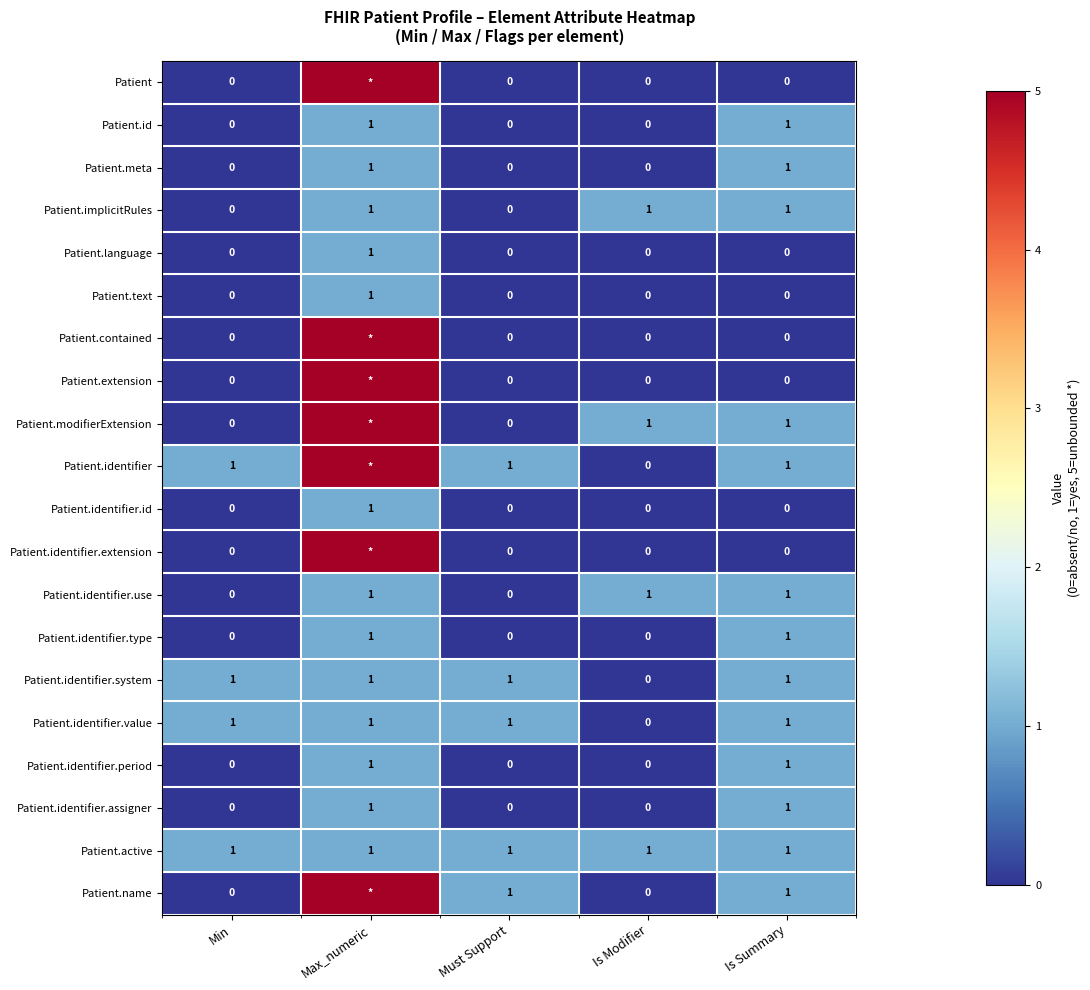

What is the sum of all Patient.identifier.value values?

4